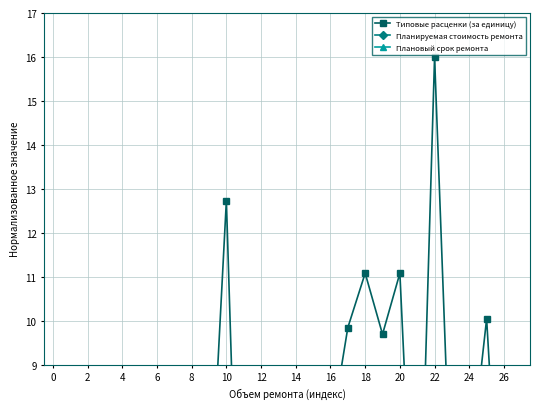

Reading left to right, list all the values displayed in this chart.

Типовые расценки (за единицу): 6.4	3.4	3.3	0.6	1.5	1.8	7.3	2.6	1.0	5.1	12.7	0.0	5.3	0.7	0.6	4.1	7.4	9.8	11.1	9.7	11.1	2.6	16.0	5.3	6.5	10.0	3.3	7.5
Планируемая стоимость ремонта: 8.0	8.0	8.0	8.0	8.0	8.0	8.0	8.0	8.0	8.0	8.0	8.0	8.0	8.0	8.0	8.0	8.0	8.0	8.0	8.0	8.0	8.0	8.0	8.0	8.0	8.0	8.0	8.0
Плановый срок ремонта: 8.0	8.0	8.0	8.0	8.0	8.0	8.0	8.0	8.0	8.0	8.0	8.0	8.0	8.0	8.0	8.0	8.0	8.0	8.0	8.0	8.0	8.0	8.0	8.0	8.0	8.0	8.0	8.0